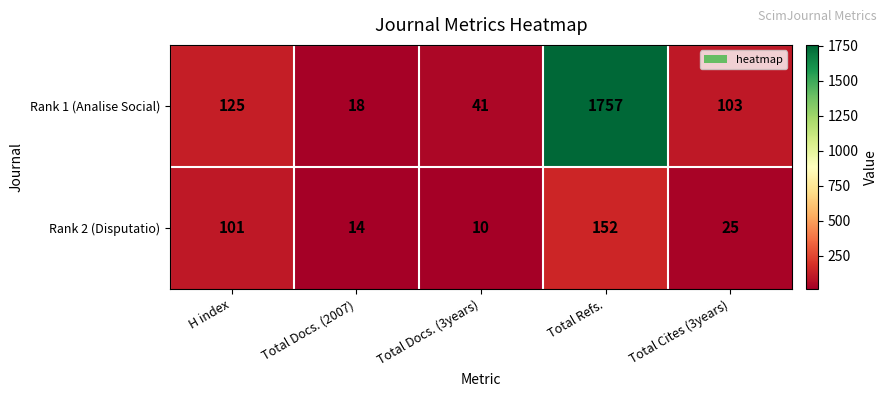

Reading left to right, what are all the values shown in this chart?

Rank 1 (Analise Social): H index=125	Total Docs. (2007)=18	Total Docs. (3years)=41	Total Refs.=1757	Total Cites (3years)=103
Rank 2 (Disputatio): H index=101	Total Docs. (2007)=14	Total Docs. (3years)=10	Total Refs.=152	Total Cites (3years)=25